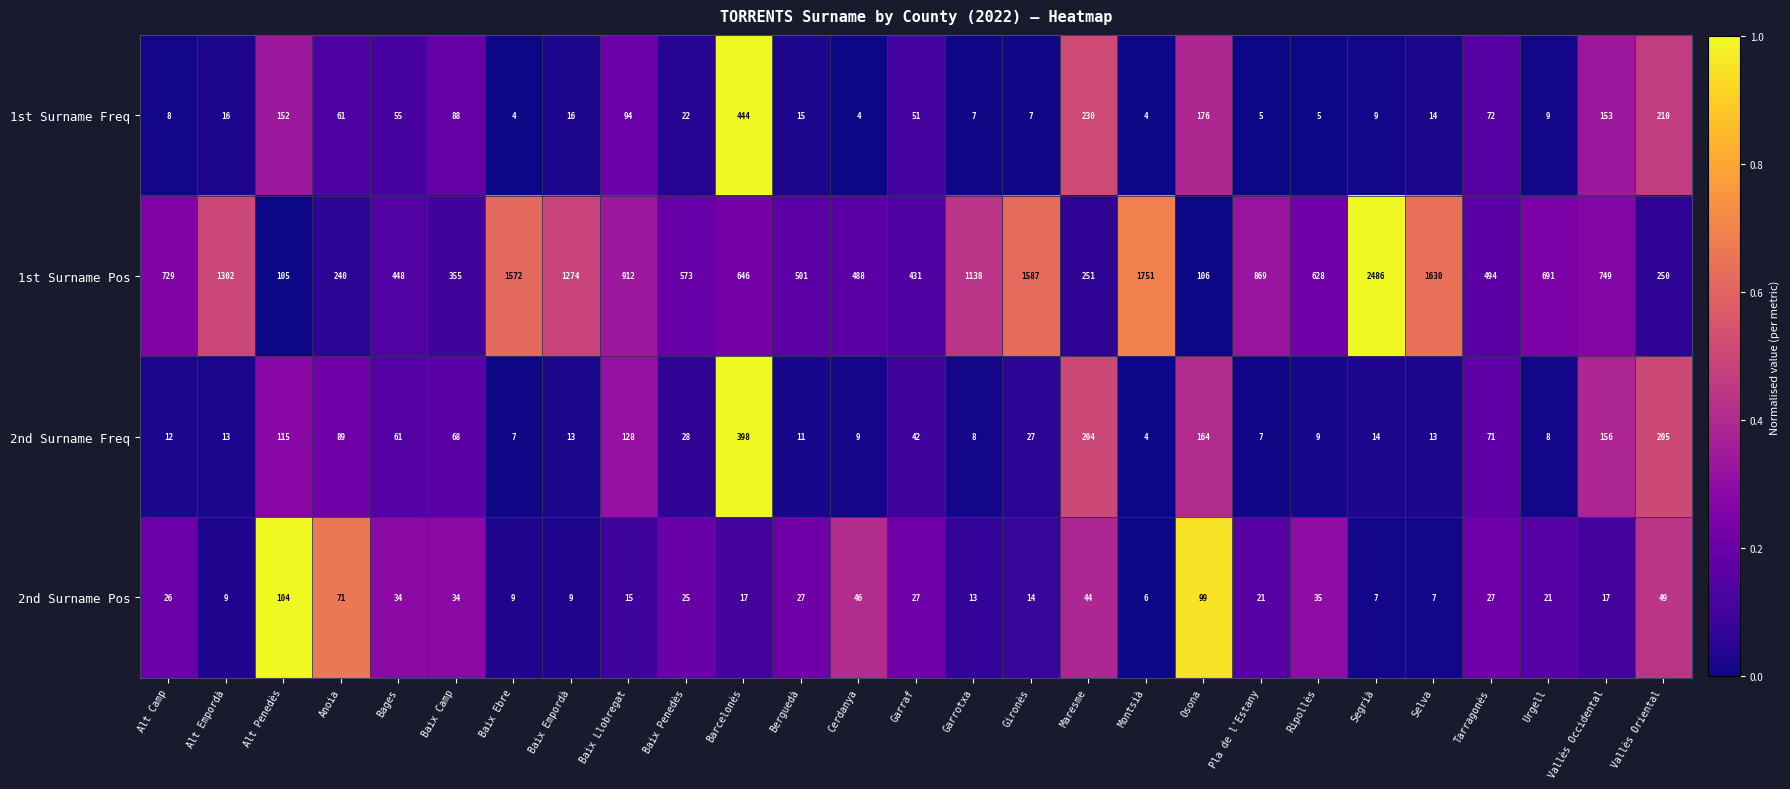

What is the difference between the second highest and minimum values in the 2nd Surname Freq series?

201